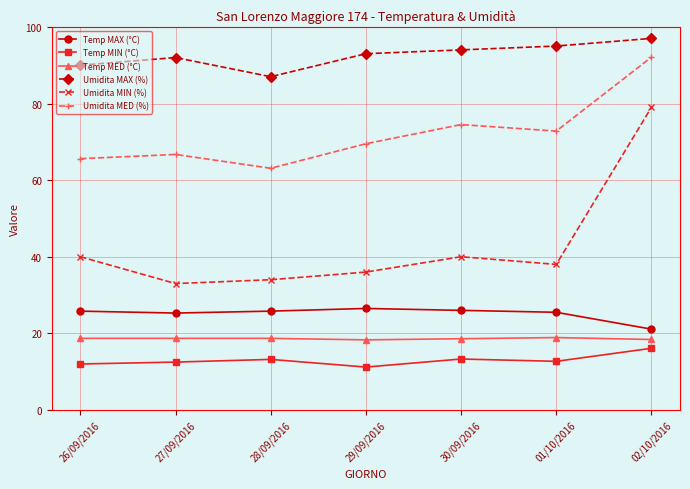

What is the difference between the maximum and minimum values in the Umidita MAX (%) series?

10.0